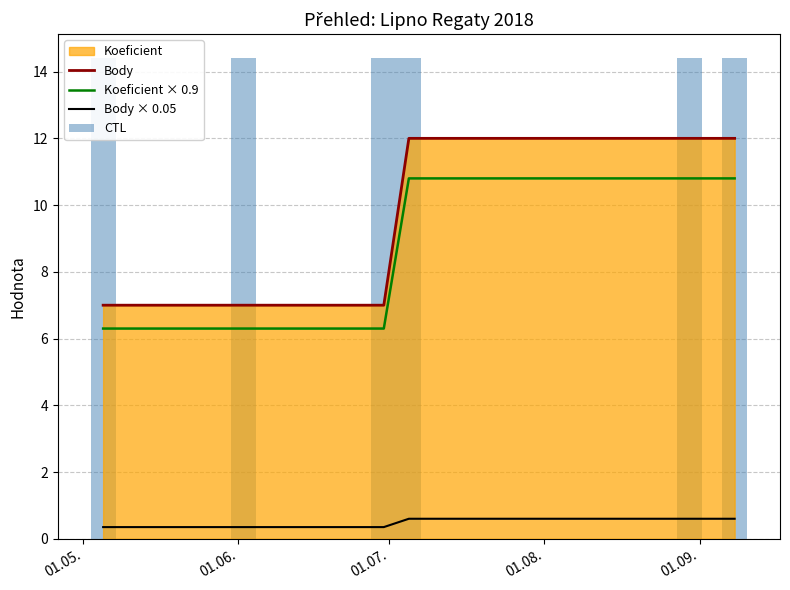

True or false: Koeficient × 0.9 and Body × 0.05 cross at least once.

False